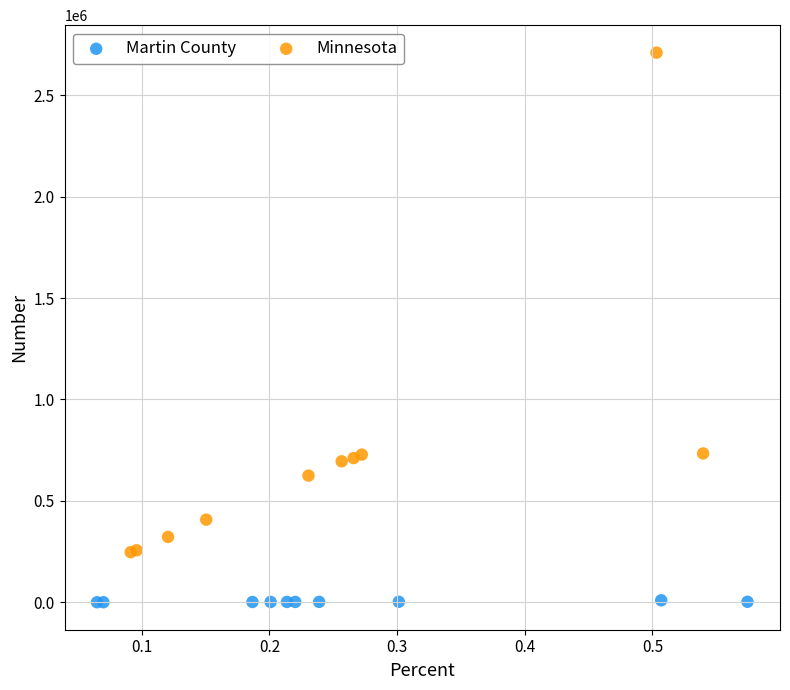

Which series has the largest Y range (max minus min)?

Minnesota